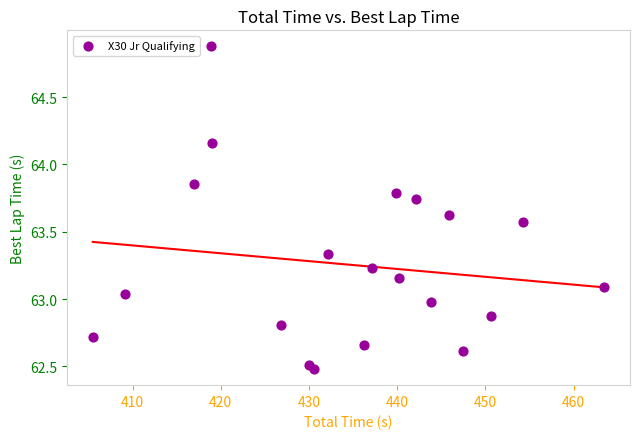

What is the range of X values (max minus min)?

58.0